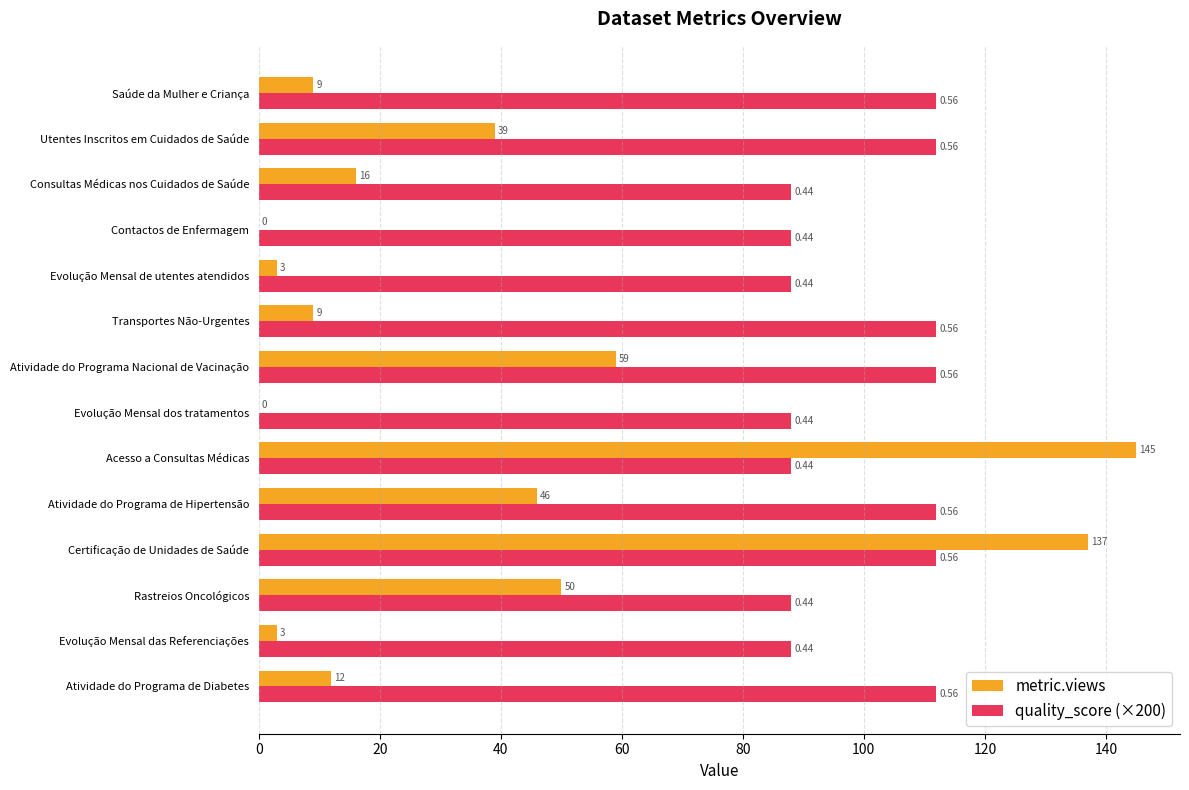

Which series has the largest total across all categories?

quality_score (×200)